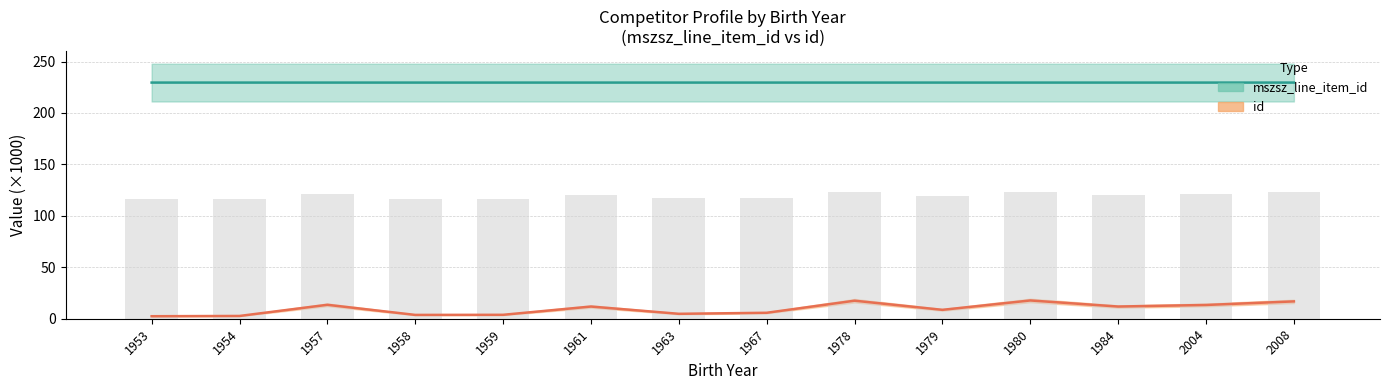

At which category does the chart reach its minimum across all series?

1953